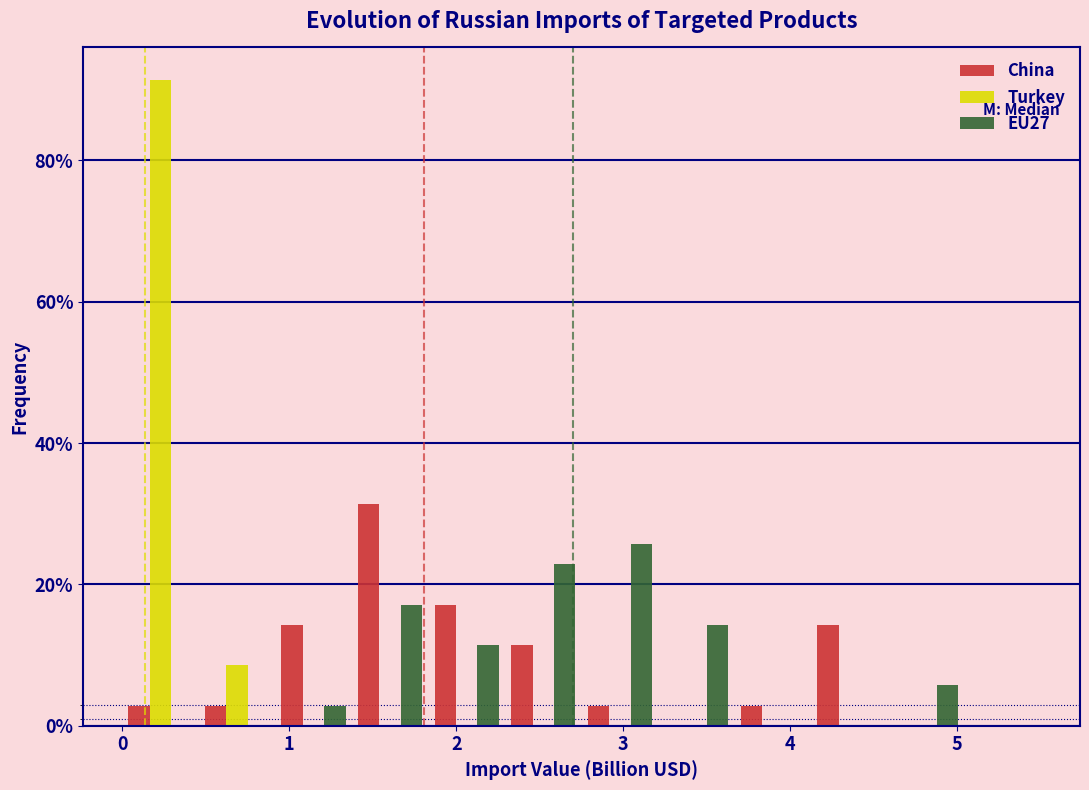

Reading left to right, list every range on the x-axis with the height of the bar of each series over it. Neither the bar edges nor the heights are printed on the chart, so give them approximately, as read against the axes.

0.0 to 0.5: China=2	Turkey=92	EU27=0
0.5 to 0.9: China=2	Turkey=8	EU27=0
0.9 to 1.4: China=14	Turkey=0	EU27=2
1.4 to 1.8: China=32	Turkey=0	EU27=18
1.8 to 2.3: China=18	Turkey=0	EU27=12
2.3 to 2.8: China=12	Turkey=0	EU27=22
2.8 to 3.2: China=2	Turkey=0	EU27=26
3.2 to 3.7: China=0	Turkey=0	EU27=14
3.7 to 4.1: China=2	Turkey=0	EU27=0
4.1 to 4.6: China=14	Turkey=0	EU27=0
4.6 to 5.0: China=0	Turkey=0	EU27=6
5.0 to 5.5: China=0	Turkey=0	EU27=0